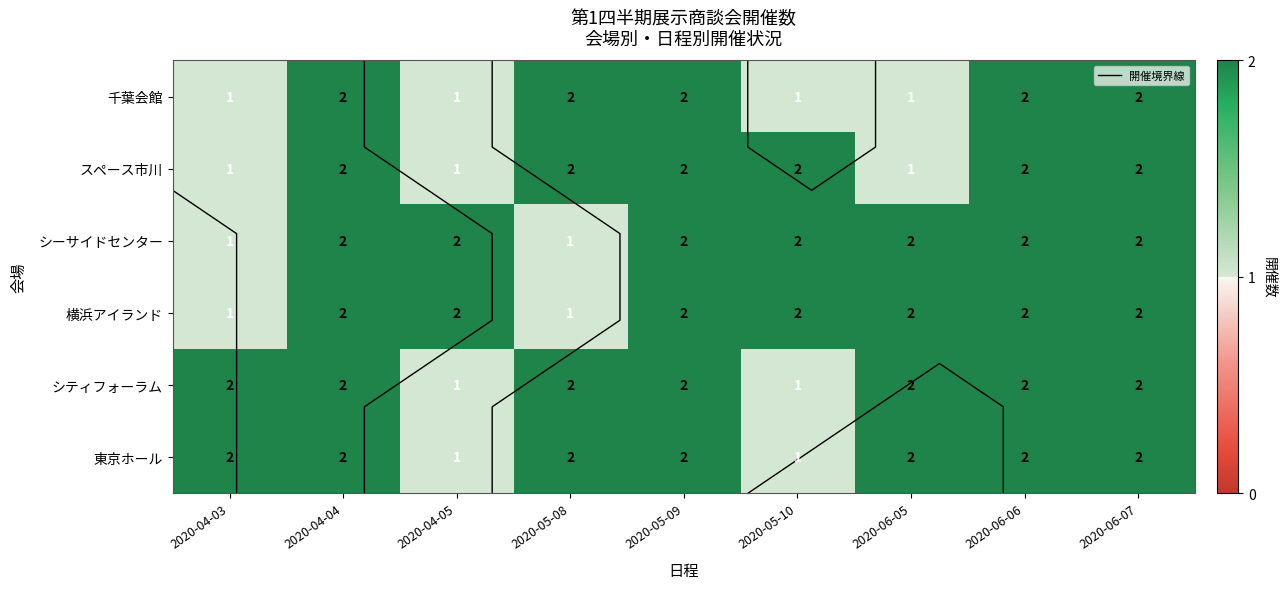

Which category has the highest value in the 横浜アイランド series?

2020-04-04